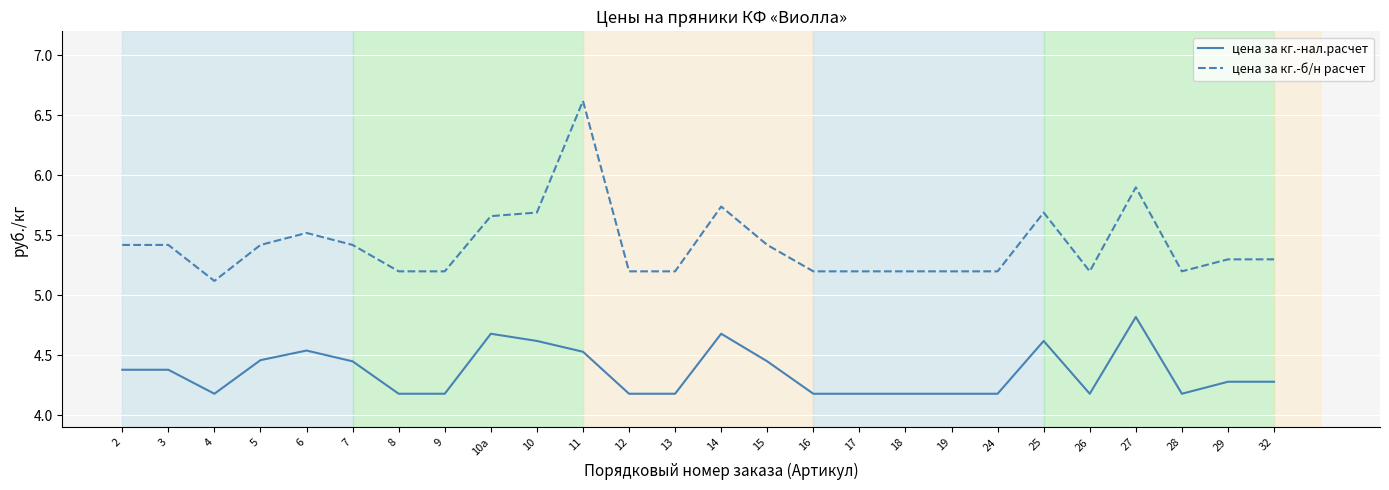

What are all the series names shown in the legend?

цена за кг.-нал.расчет, цена за кг.-б/н расчет